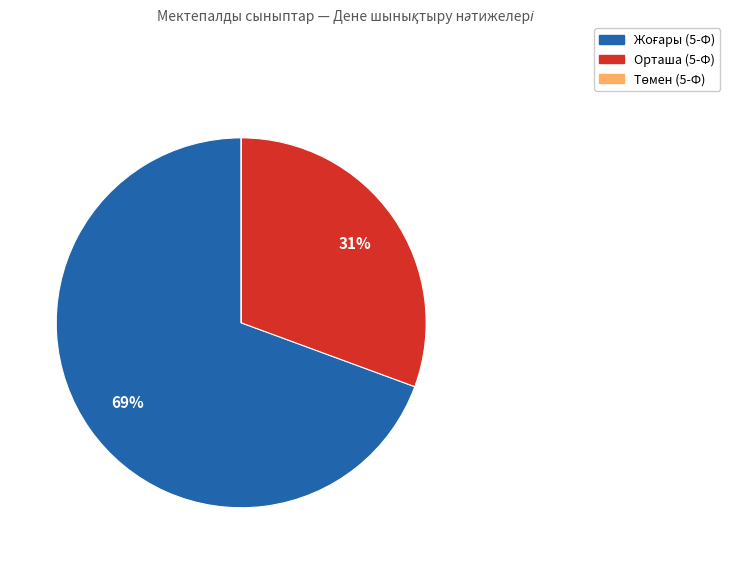

What percentage is the Орташа (5-Ф) slice, to the nearest percent?

31%